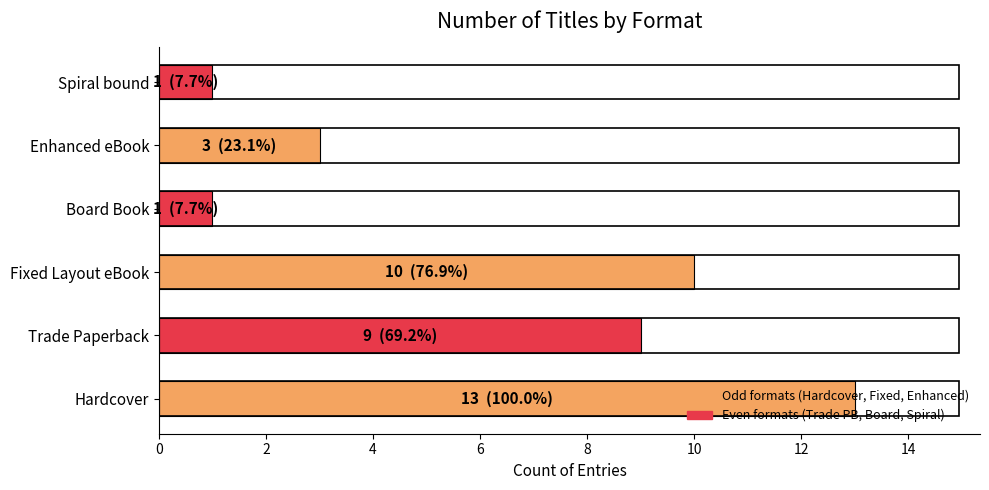

Read the value at Fixed Layout eBook, to the nearest 5.

10